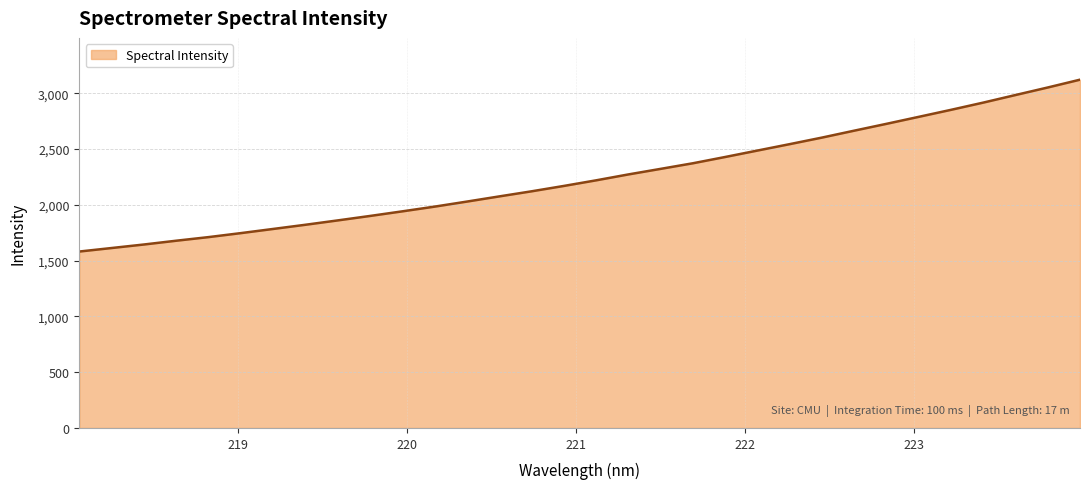

What is the difference between the maximum and minimum values?

1540.5